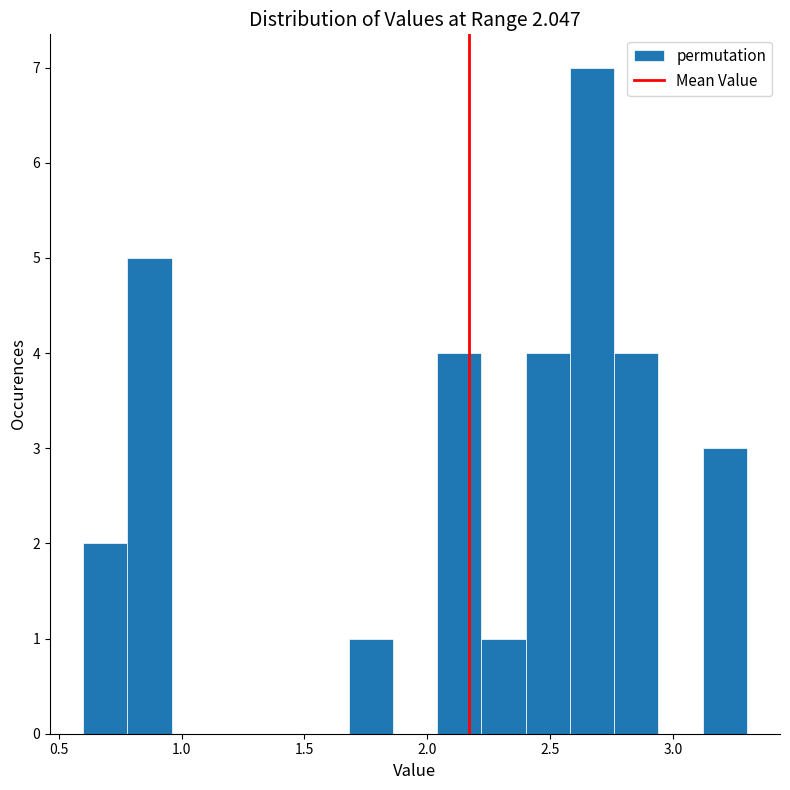

Read against the x-axis, roughly where is the centre of the tallest bar?

2.65